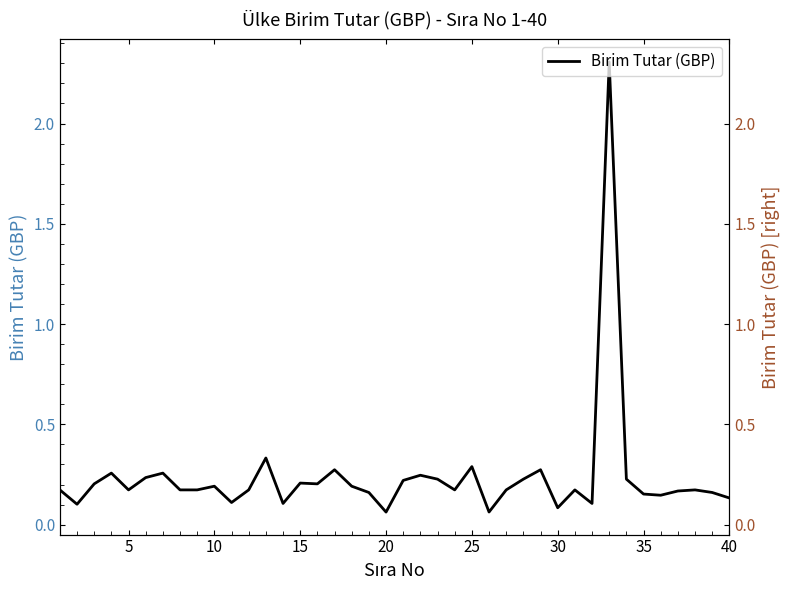

The value at 40 is 0.2. True or false?

True